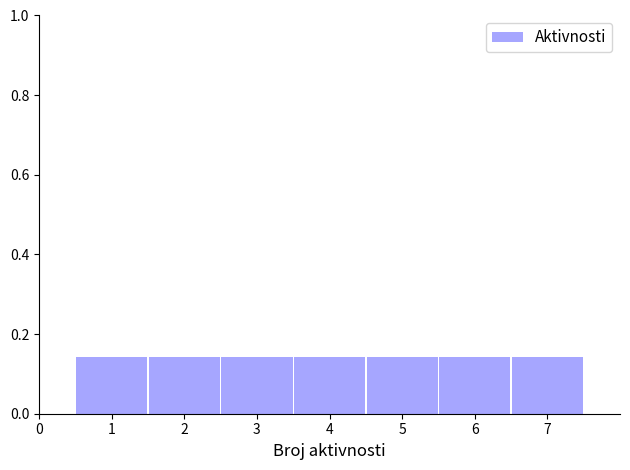

Reading left to right, transcribe this chart: for each bar, give the range it covers on the x-axis and its height. The values are not printed on the chart, so give them approximately, as read against the axis.

0.5 to 1.5: 0.14
1.5 to 2.5: 0.14
2.5 to 3.5: 0.14
3.5 to 4.5: 0.14
4.5 to 5.5: 0.14
5.5 to 6.5: 0.14
6.5 to 7.5: 0.14